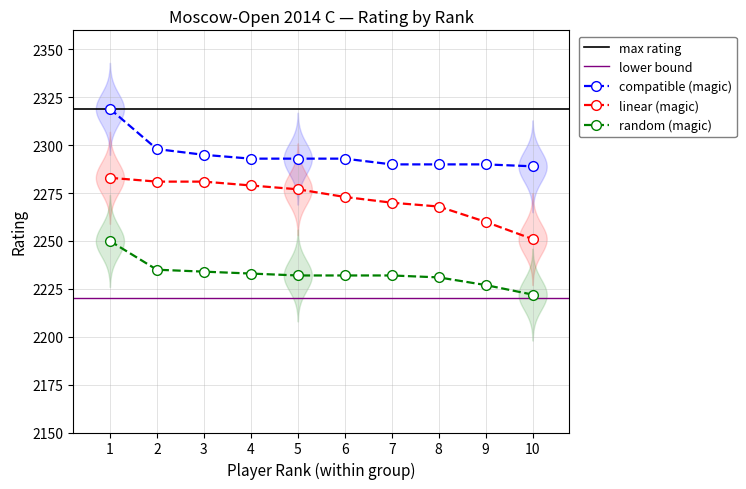

What is the difference between the Rank 21-36 (Rating) values at 10 and 1?

28